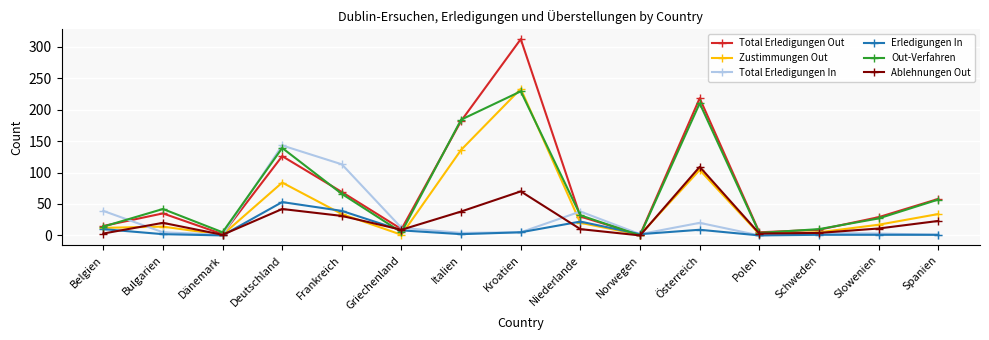

What are all the series names shown in the legend?

Total Erledigungen Out, Zustimmungen Out, Total Erledigungen In, Erledigungen In, Out-Verfahren, Ablehnungen Out